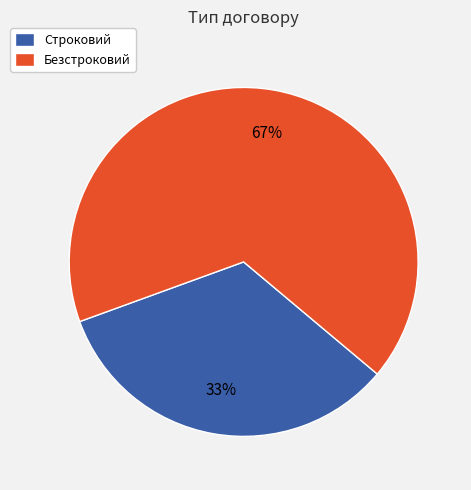

The Строковий slice represents 44% of the pie. True or false?

False